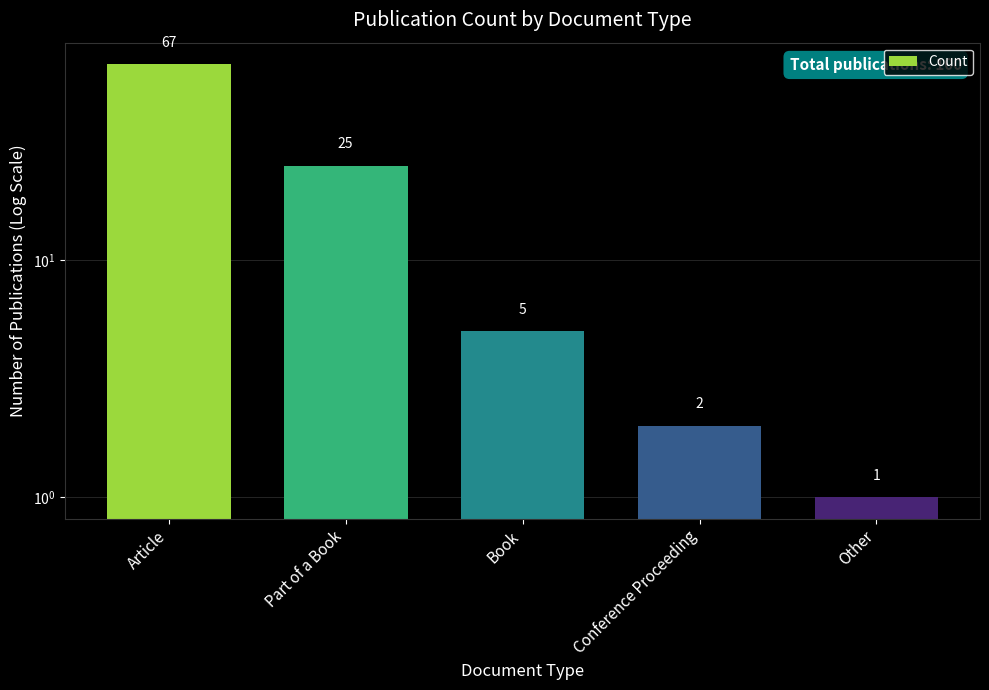

Rank the categories by value from highest to lowest.

Article, Part of a Book, Book, Conference Proceeding, Other